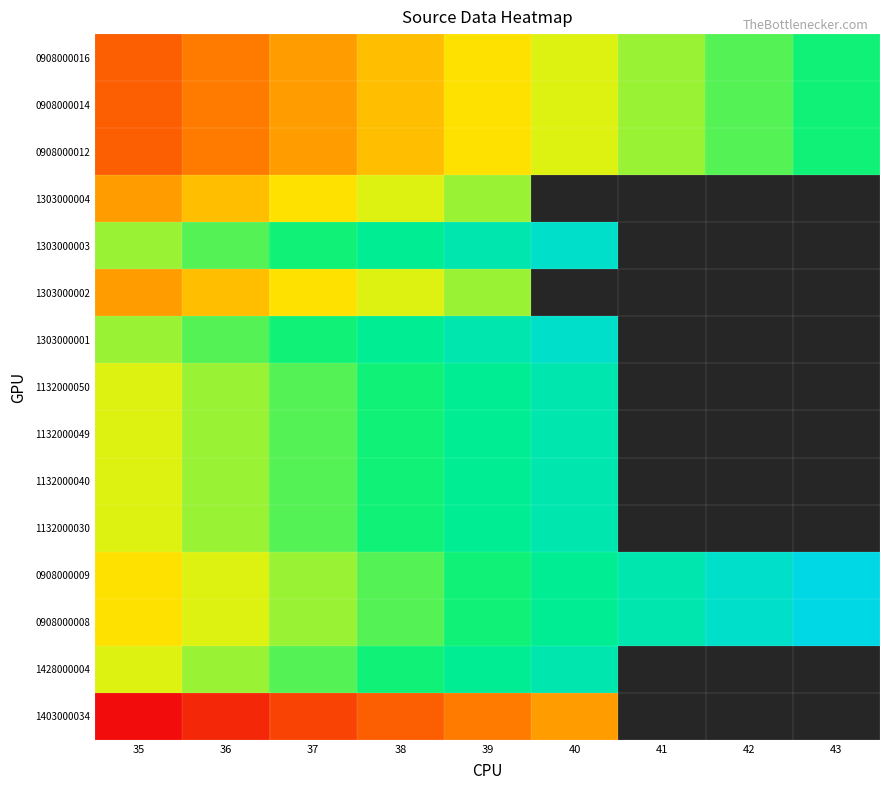

Count the number of data series in this chart.

15